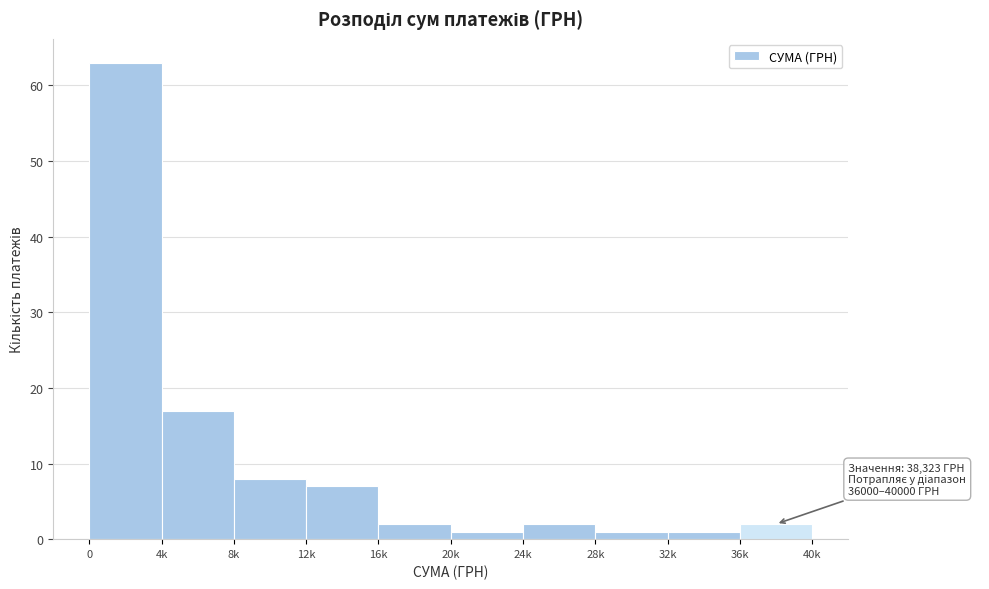

Reading right to left, extract all data points from this chart.

2	1	1	2	1	2	7	8	17	63